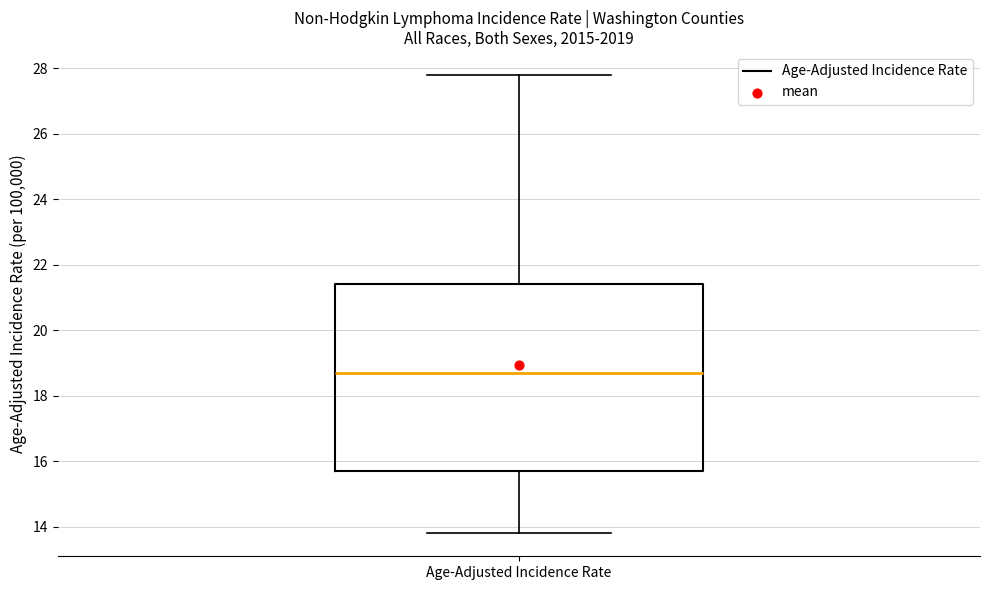

Transcribe this box plot: give where the median line is, the range the box spans, and where the two whiskers end, as read against the y-axis. The values are not printed on the chart, so give them approximately, as read against the axis.

median 18.8, box 15.8 to 21.4, whiskers 13.8 to 27.8